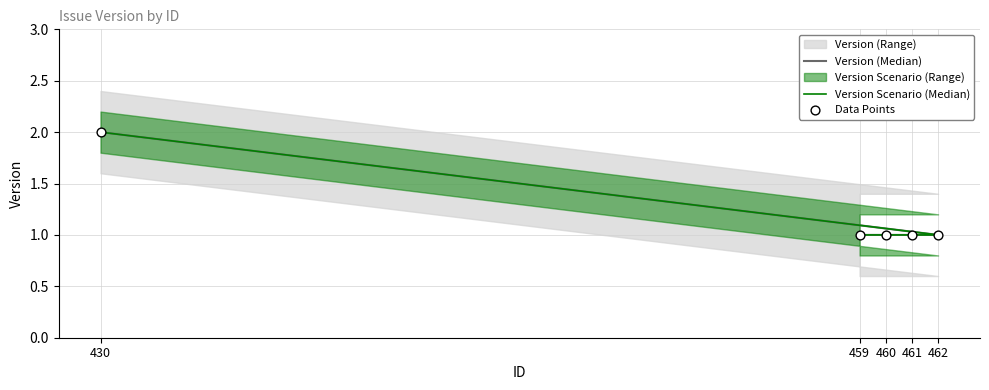

At which category is the sum across all series the highest?

430